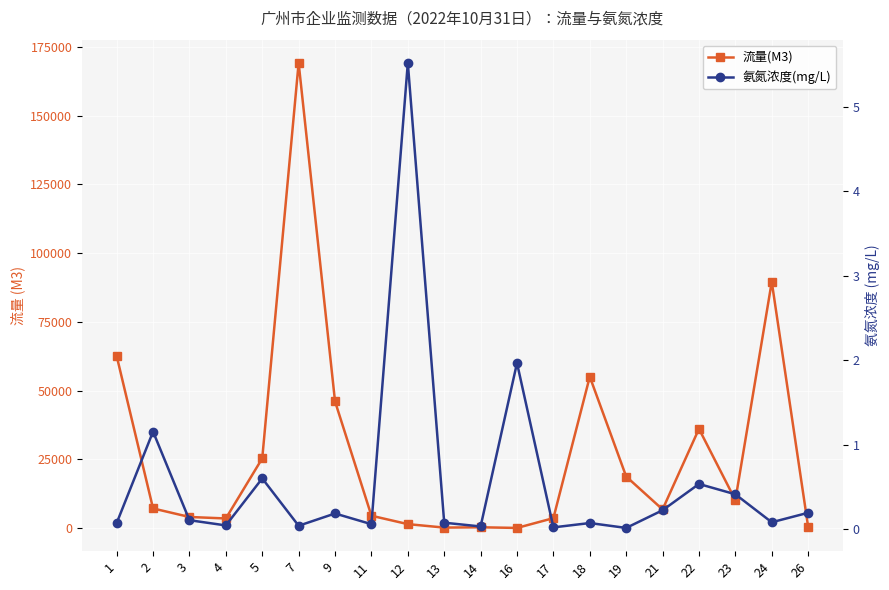

List the series in order of their overall mean, highest first.

流量(M3), 氨氮浓度(mg/L)